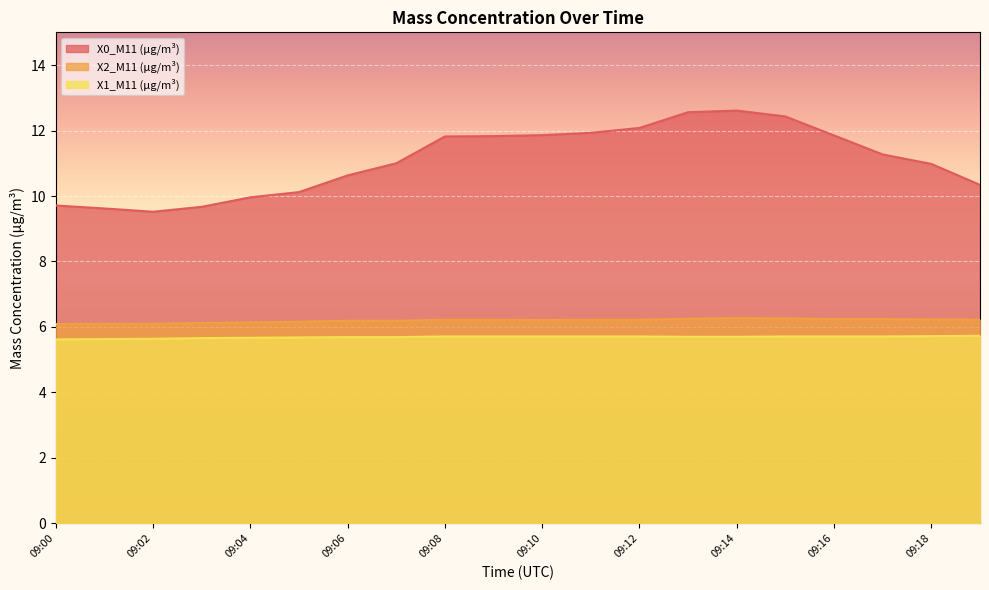

What is the value of the X1_M11 (μg/m³) point at the 6th from the left?

5.7